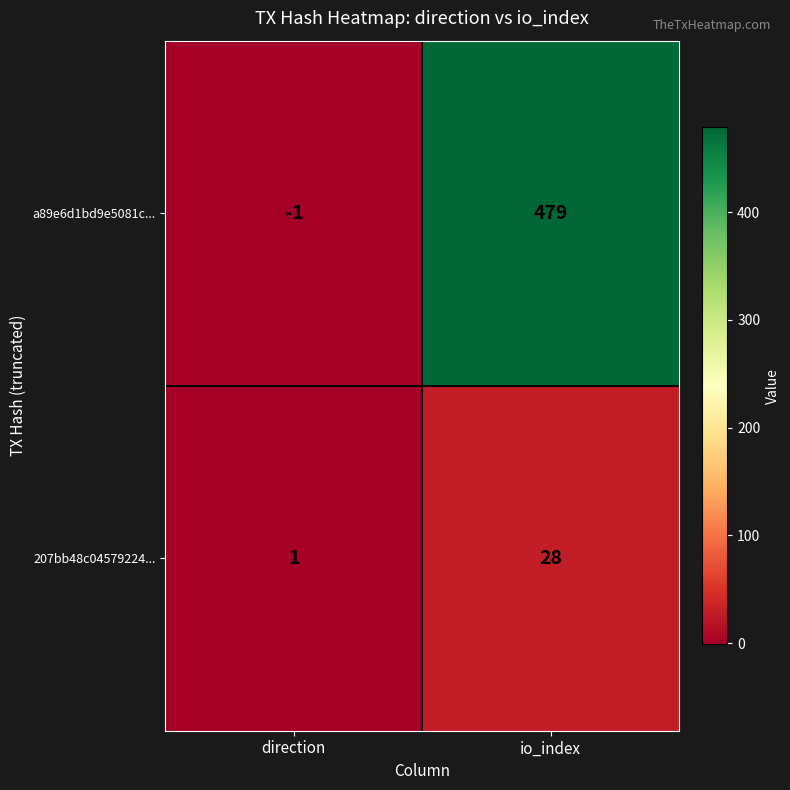

What is the minimum value shown in the chart?

-1